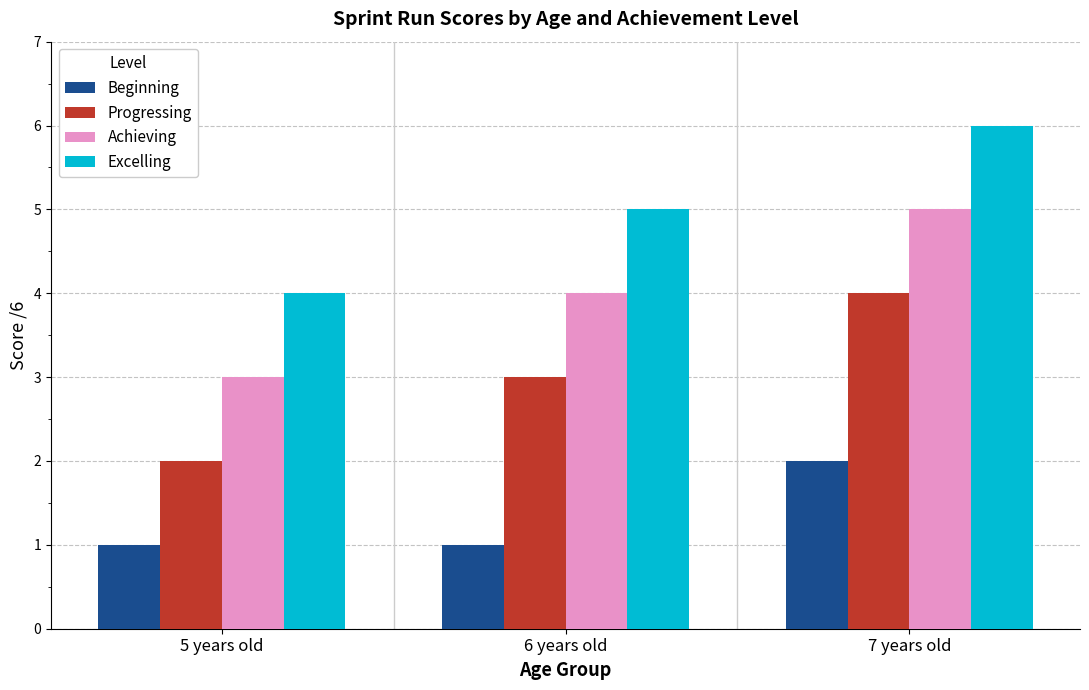

What is the maximum value for Progressing?

4